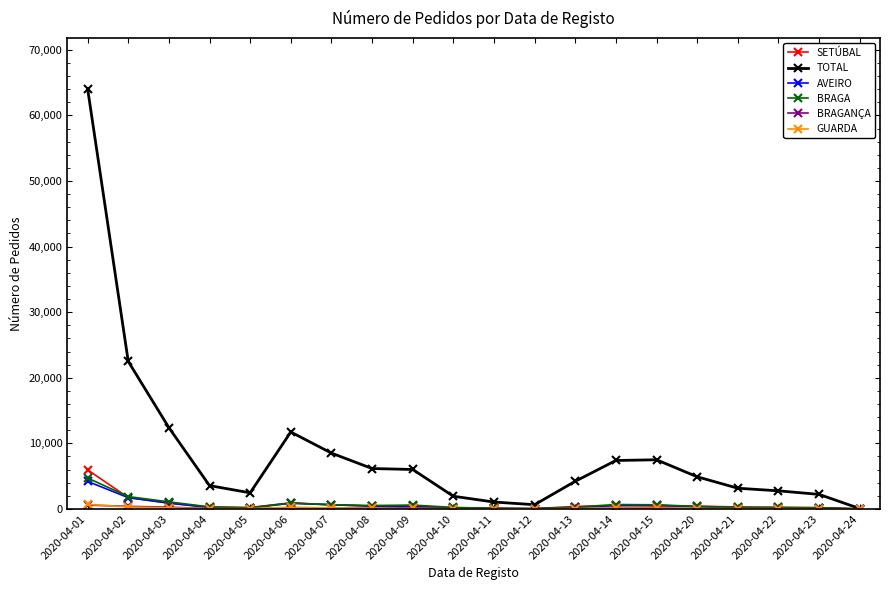

How many categories are shown in the chart?

20